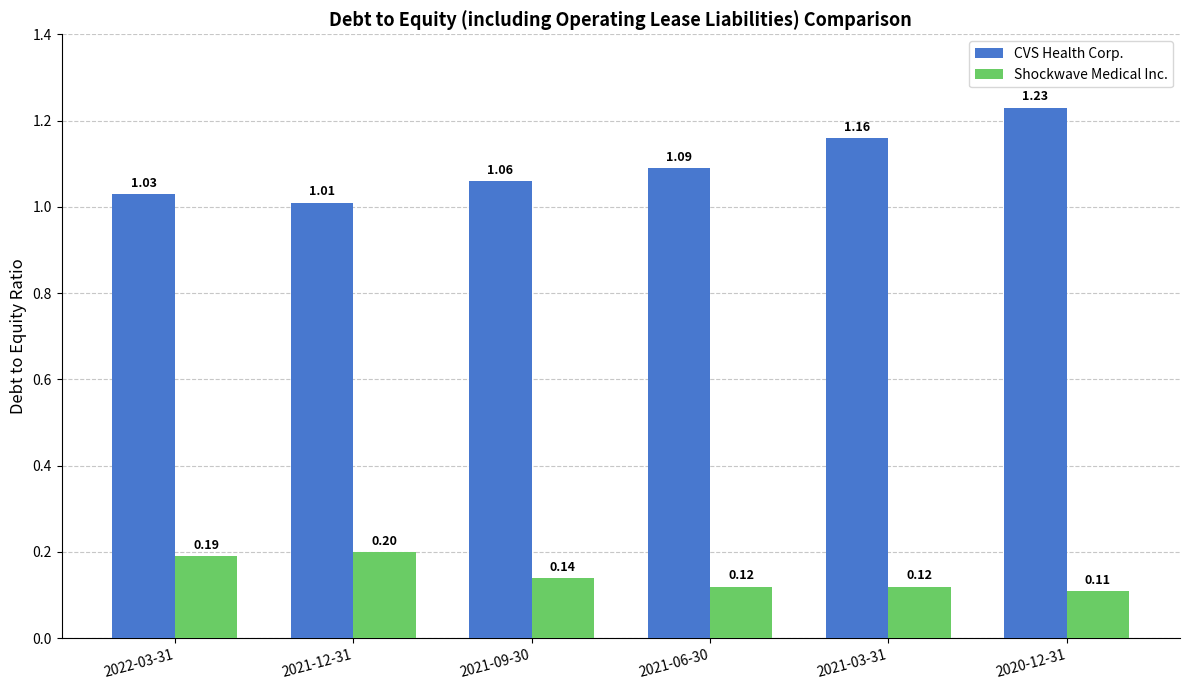

What is the sum of all CVS Health Corp. values?

6.6